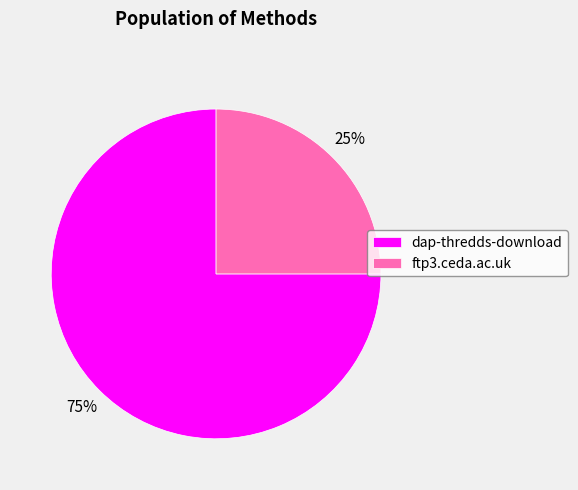

Is it true that dap-thredds-download is 85% of the pie?

False